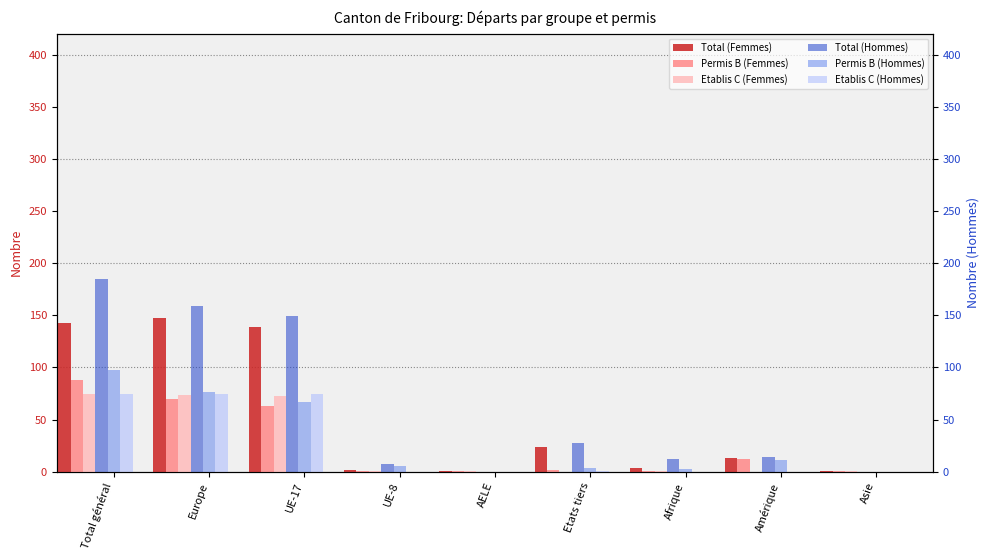

How many bars are there in total?

54